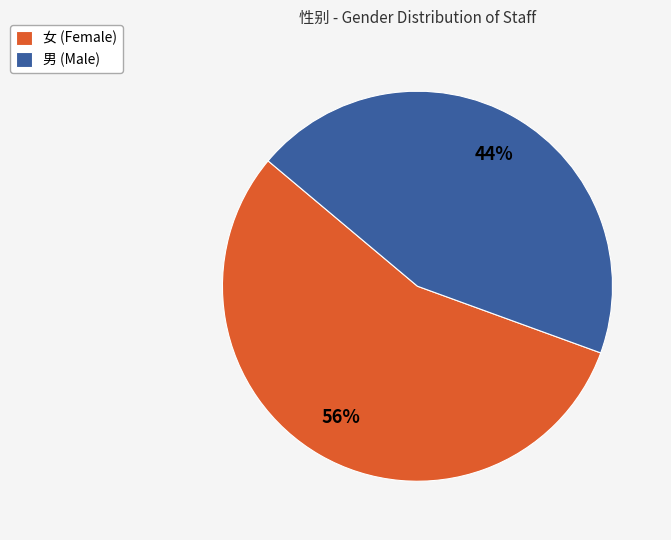

Between 女 (Female) and 男 (Male), which is larger?

女 (Female)